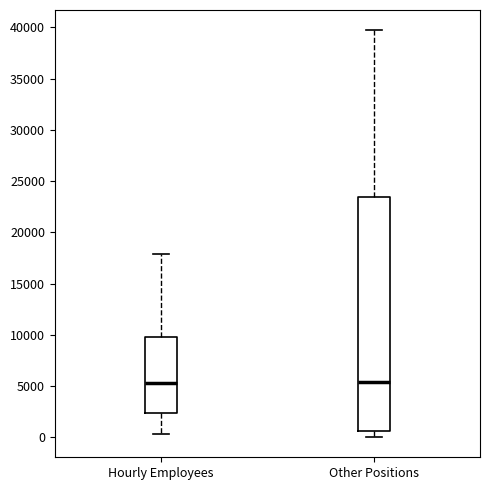

Reading left to right, read every box against the y-axis: the position of its median line, the range the box covers, and the ends of its whiskers. The values are not printed on the chart, so give them approximately, as read against the axis.

Hourly Employees: median 5500, box 2500 to 10000, whiskers 500 to 18000
Other Positions: median 5500, box 500 to 23500, whiskers 0 to 39500